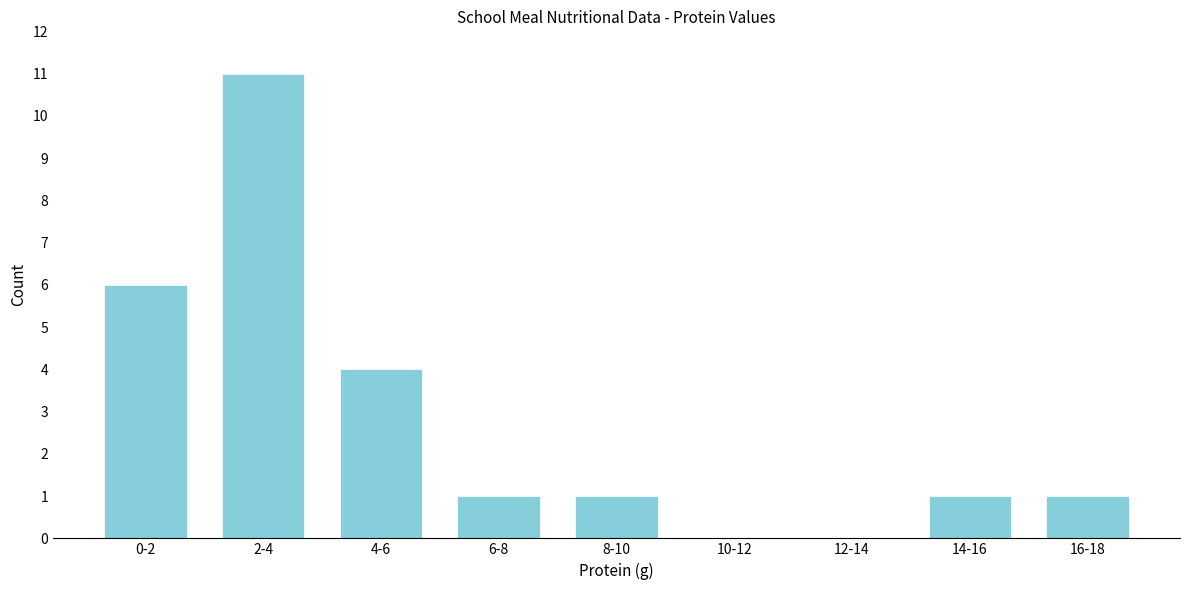

Reading right to left, transcribe all the data shown in this chart.

16-18=1	14-16=1	12-14=0	10-12=0	8-10=1	6-8=1	4-6=4	2-4=11	0-2=6